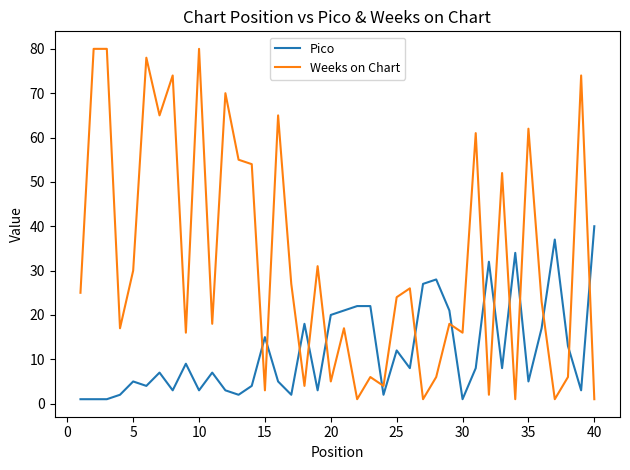

What is the highest value of the Weeks on Chart series?

80